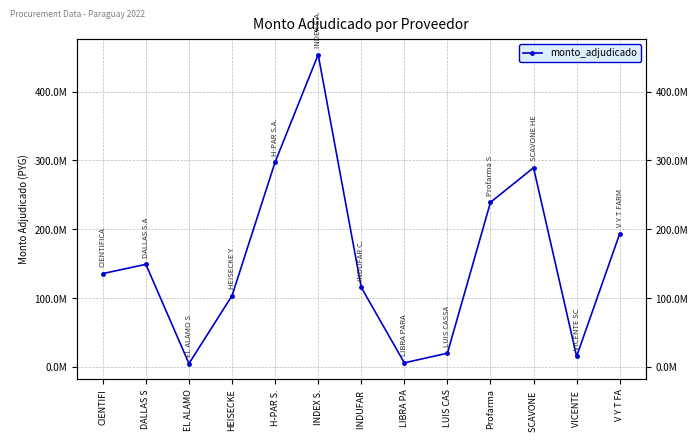

What is the smallest value displayed?

4725000